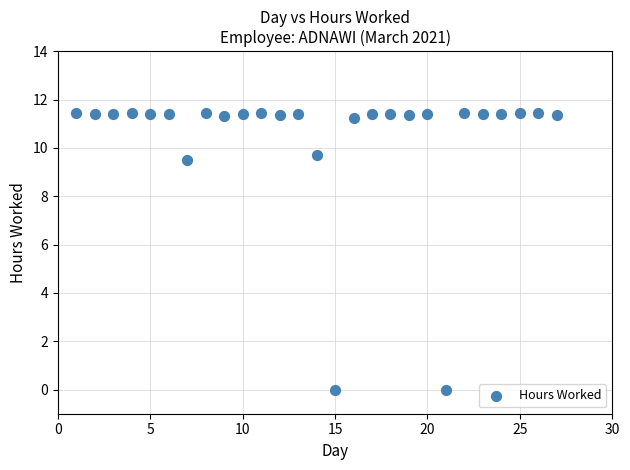

What is the range of X values (max minus min)?

26.0